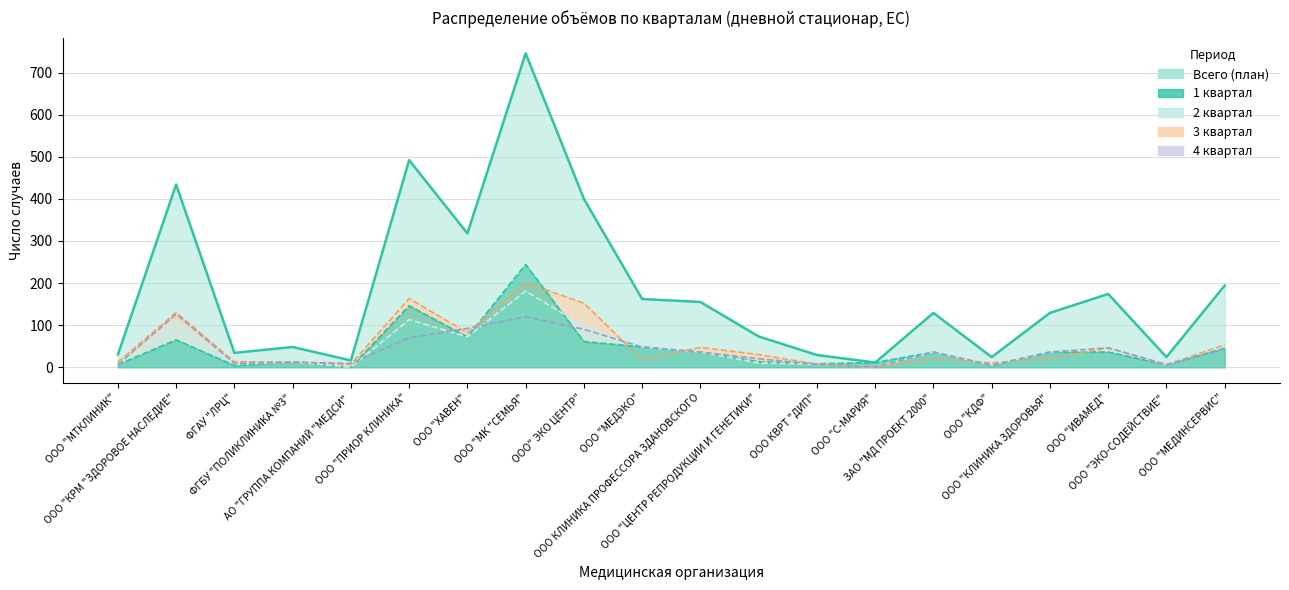

Which has a higher value, ФГБУ "ПОЛИКЛИНИКА №3" or ООО "ЭКО-СОДЕЙСТВИЕ"?

ФГБУ "ПОЛИКЛИНИКА №3"